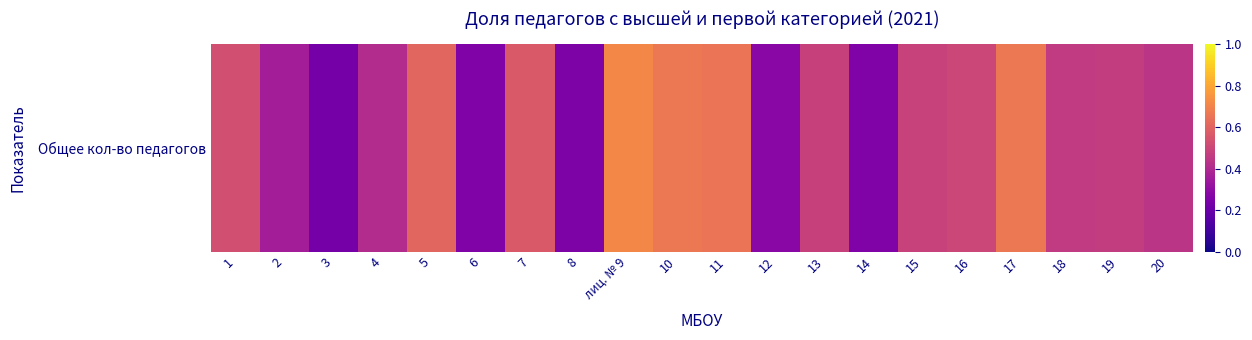

Reading left to right, transcribe all the data shown in this chart.

1=0.5	2=0.4	3=0.2	4=0.4	5=0.6	6=0.3	7=0.6	8=0.2	лиц. № 9=0.7	10=0.7	11=0.7	12=0.3	13=0.5	14=0.3	15=0.5	16=0.5	17=0.7	18=0.5	19=0.5	20=0.4